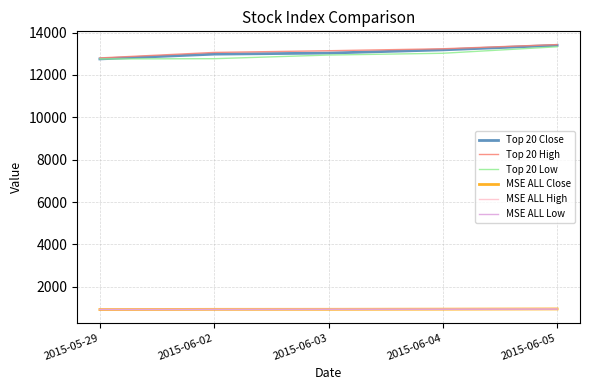

Which series changed the most between 2015-05-29 and 2015-06-05?

Top 20 Close